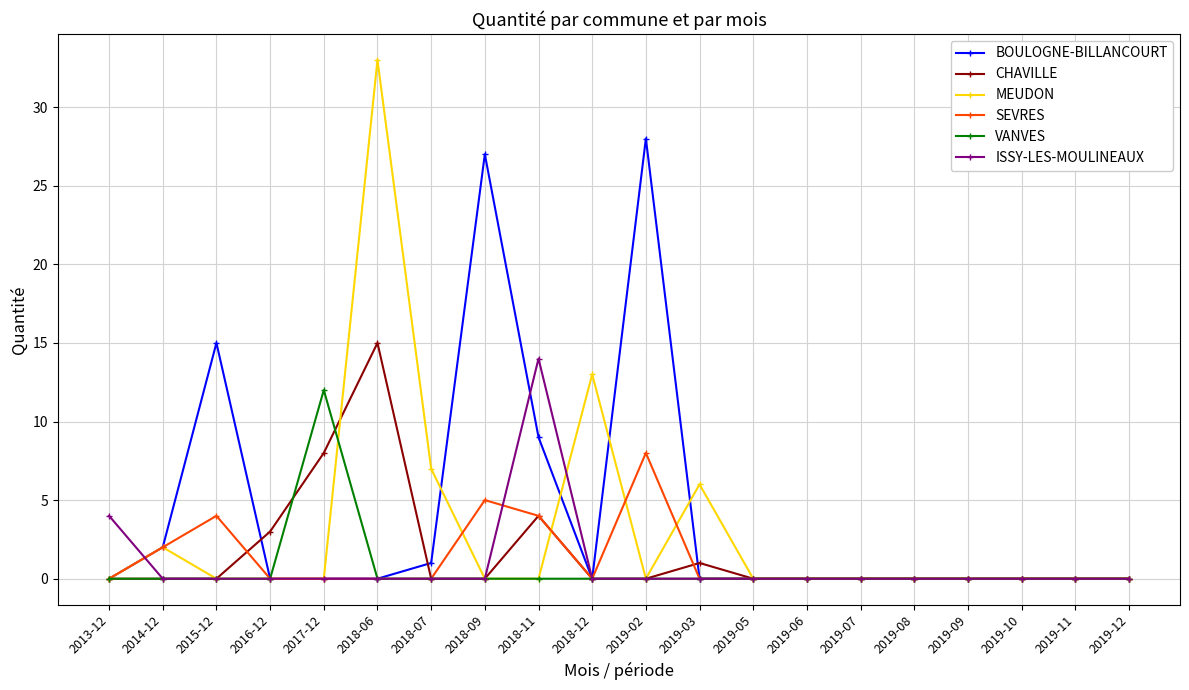

Reading left to right, what are all the values shown in this chart?

BOULOGNE-BILLANCOURT: 0	2	15	0	0	0	1	27	9	0	28	0	0	0	0	0	0	0	0	0
CHAVILLE: 0	0	0	3	8	15	0	0	4	0	0	1	0	0	0	0	0	0	0	0
MEUDON: 0	2	0	0	0	33	7	0	0	13	0	6	0	0	0	0	0	0	0	0
SEVRES: 0	2	4	0	0	0	0	5	4	0	8	0	0	0	0	0	0	0	0	0
VANVES: 0	0	0	0	12	0	0	0	0	0	0	0	0	0	0	0	0	0	0	0
ISSY-LES-MOULINEAUX: 4	0	0	0	0	0	0	0	14	0	0	0	0	0	0	0	0	0	0	0